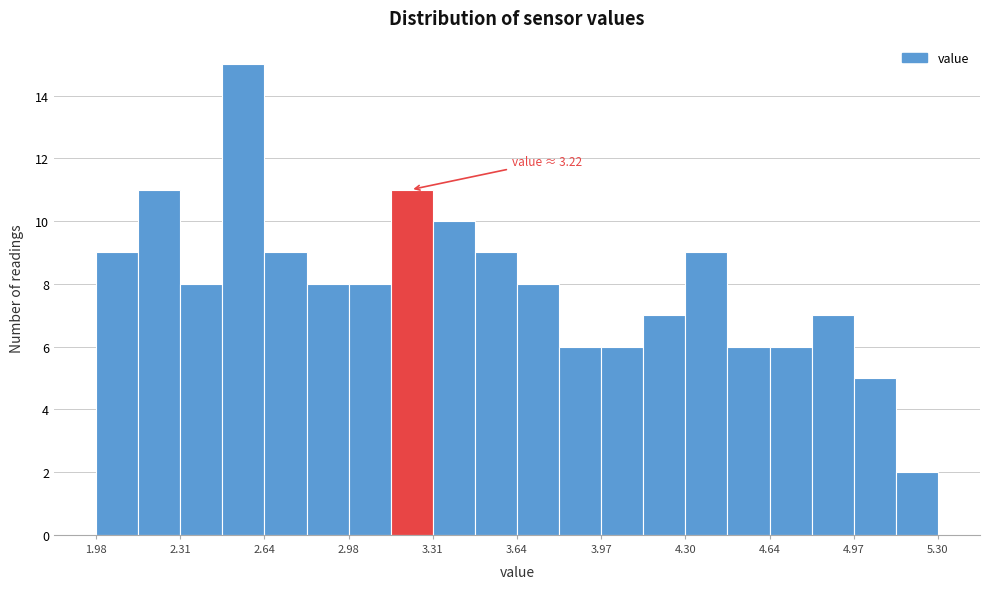

Around what value on the x-axis is the tallest bar? Give the approximate position of its centre, as read against the axis.

2.55